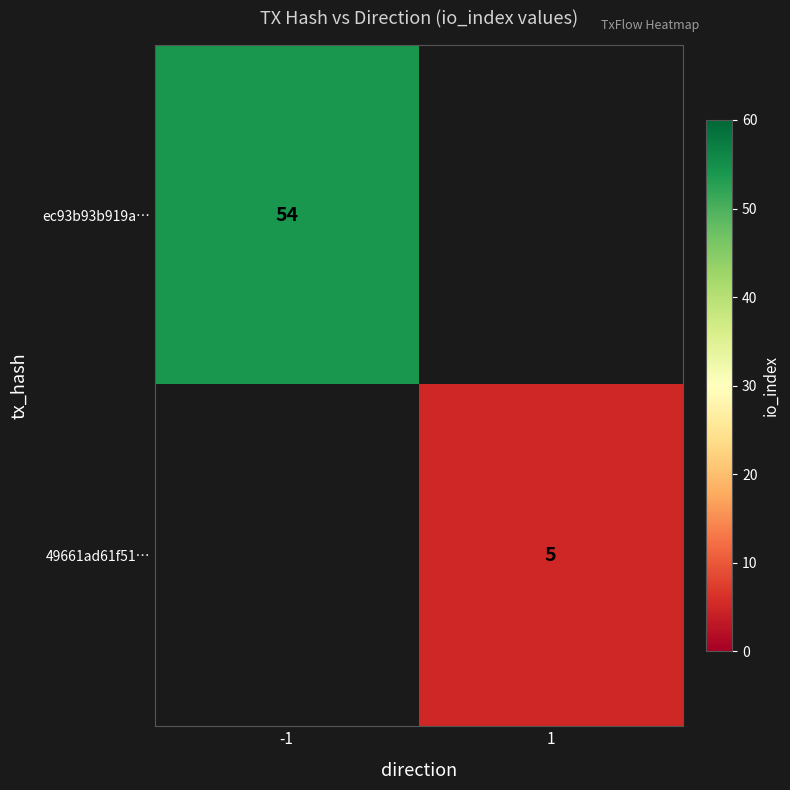

True or false: ec93b93b919a… has a value of 73.2 at -1.

False